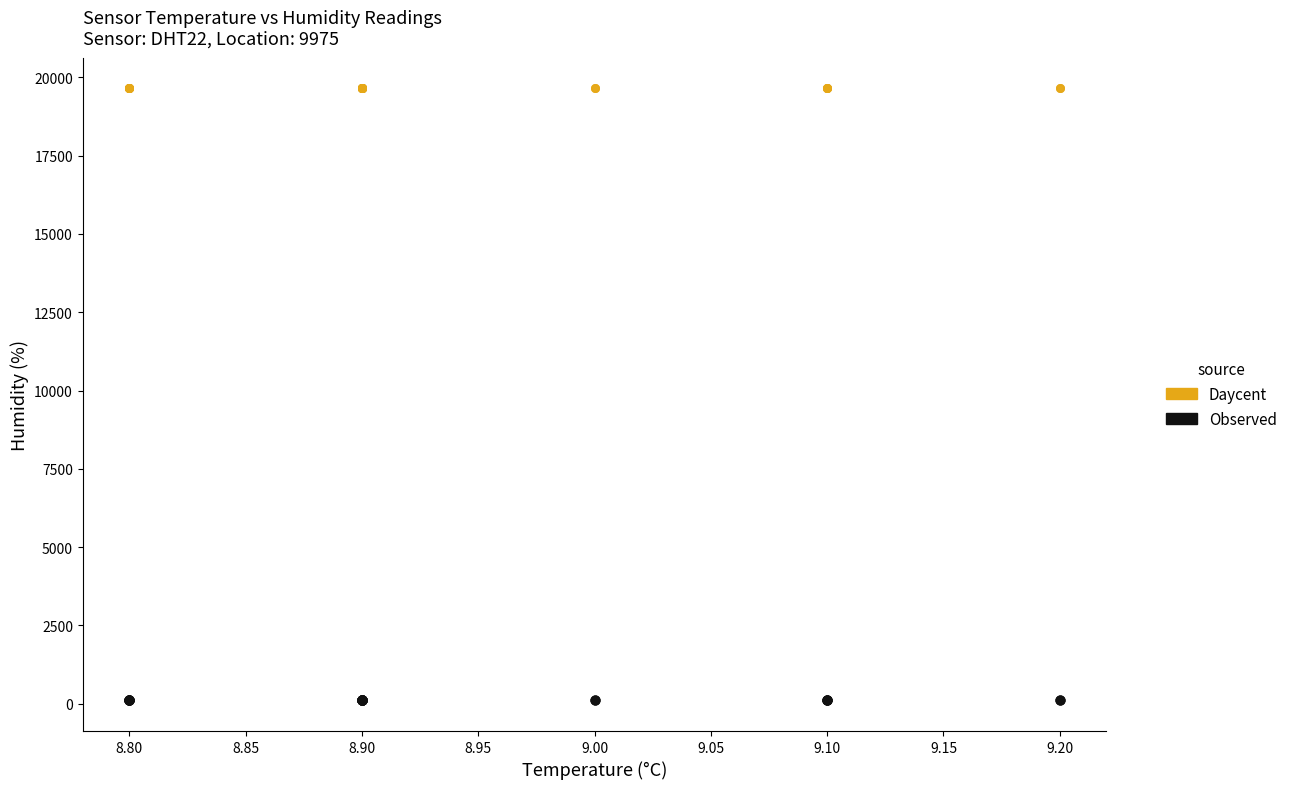

What are all the series names shown in the legend?

Daycent, Observed